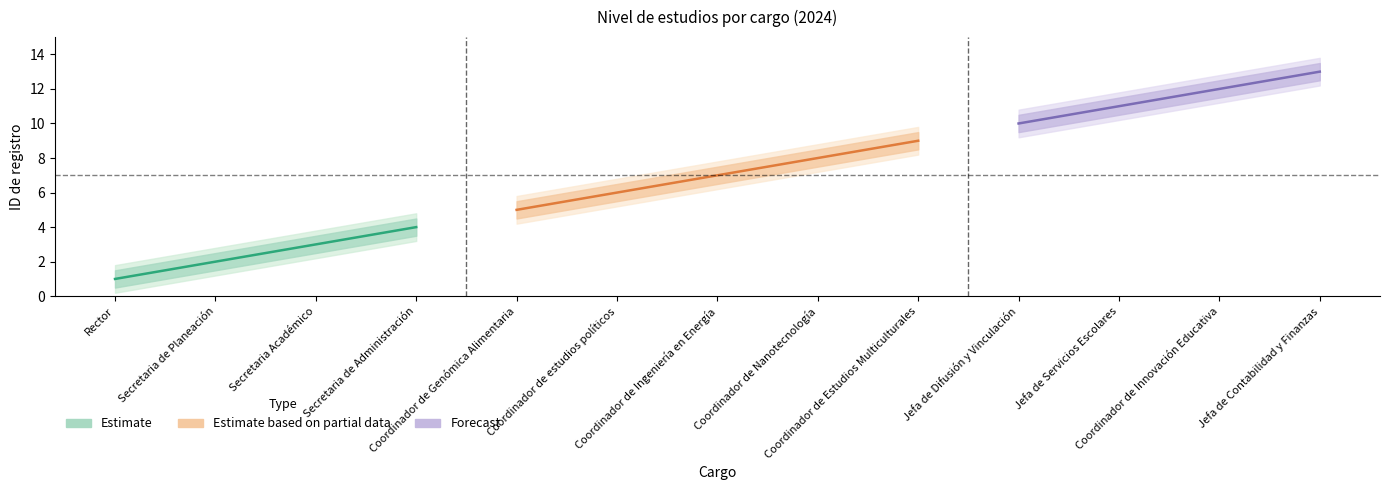

Where does the Estimate_lower series first go above 6?

Coordinador de Ingeniería en Energía